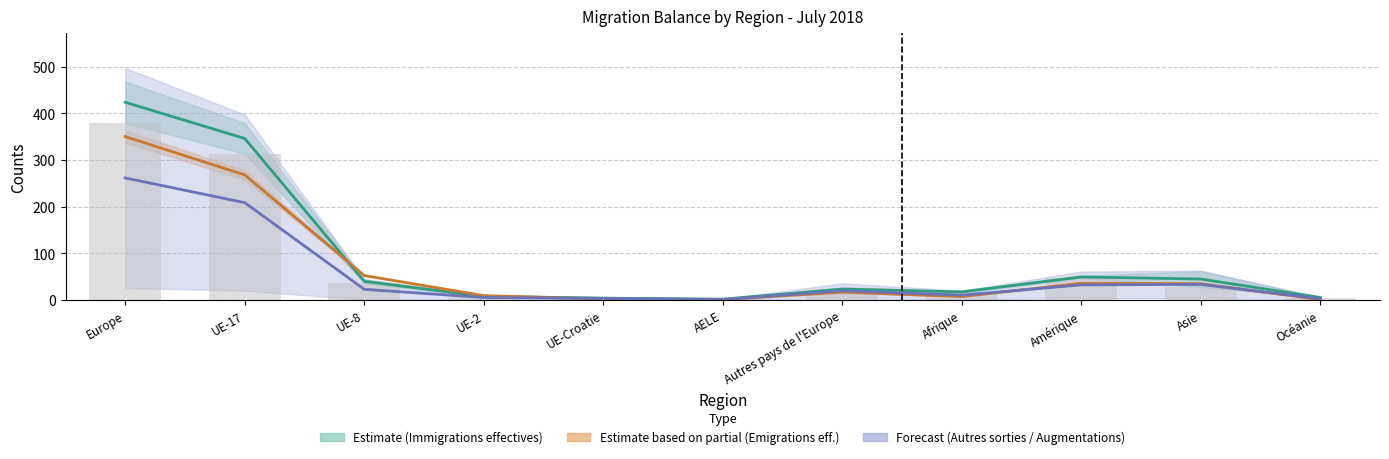

What is the smallest value displayed?

1.0